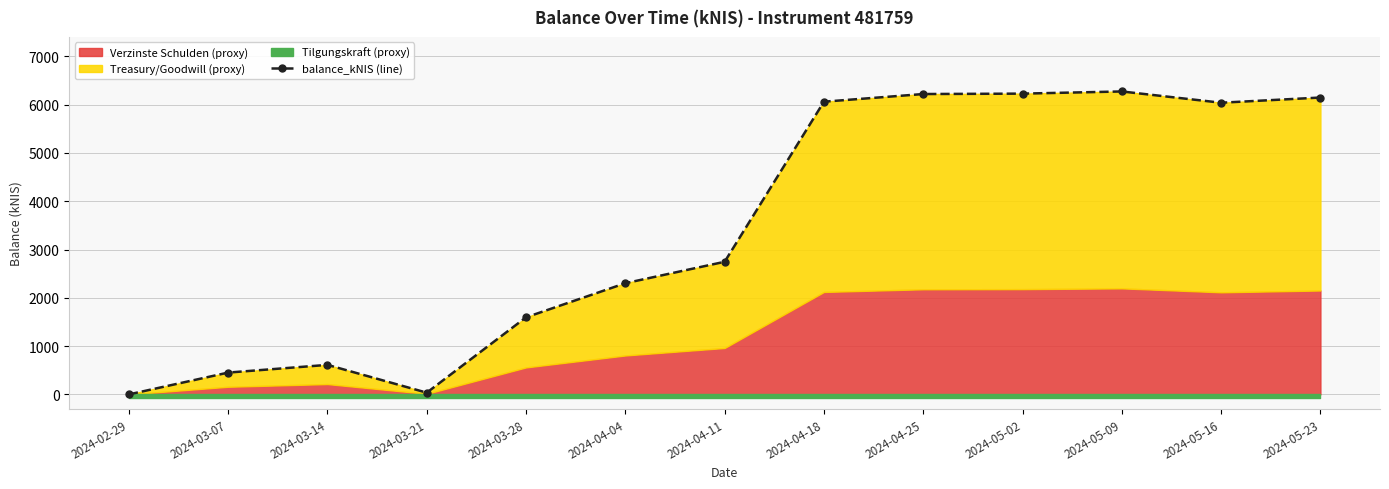

Is it true that the value at 2024-02-29 is 2120.7?

False